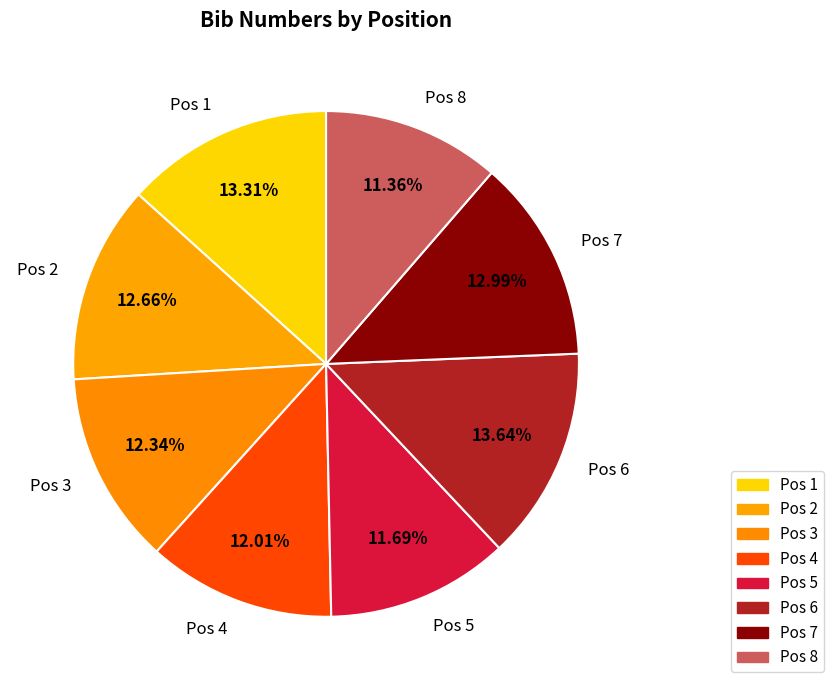

True or false: Pos 1 accounts for 13% of the total.

True